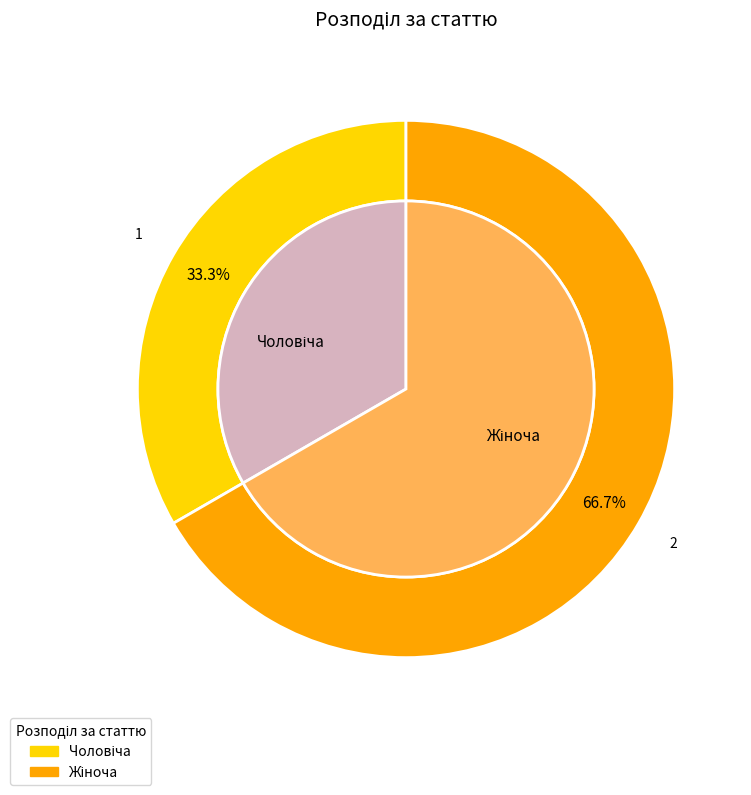

Which category has the biggest portion of the pie?

Жіноча